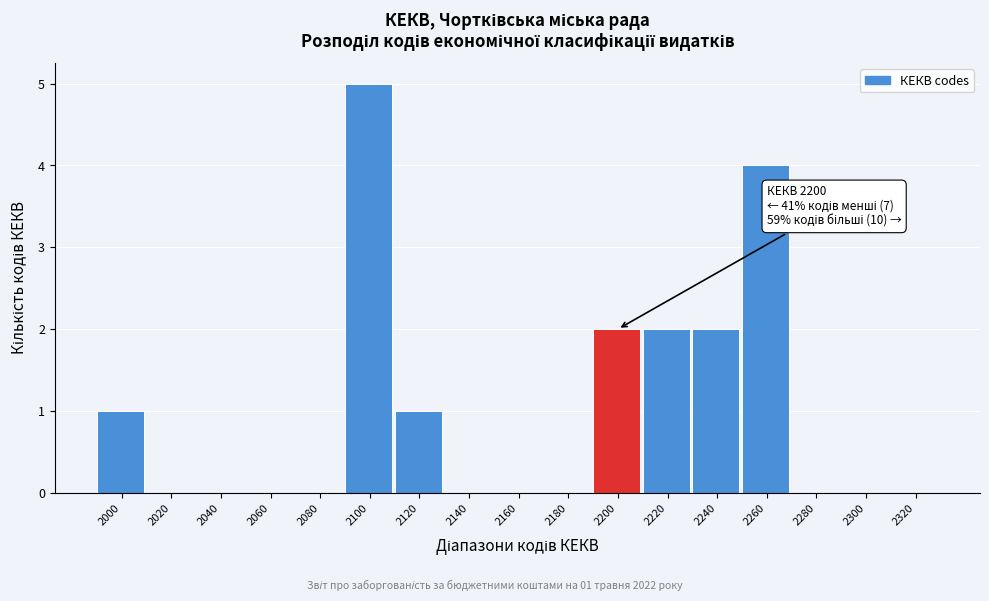

Reading right to left, what are all the values shown in this chart?

2320=0	2300=0	2280=0	2260=4	2240=2	2220=2	2200=2	2180=0	2160=0	2140=0	2120=1	2100=5	2080=0	2060=0	2040=0	2020=0	2000=1